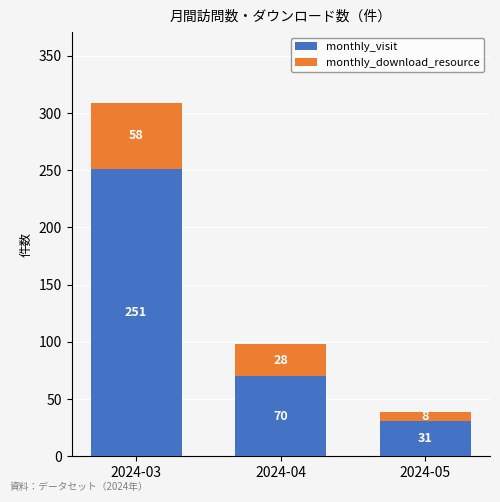

How many series are shown in this chart?

2